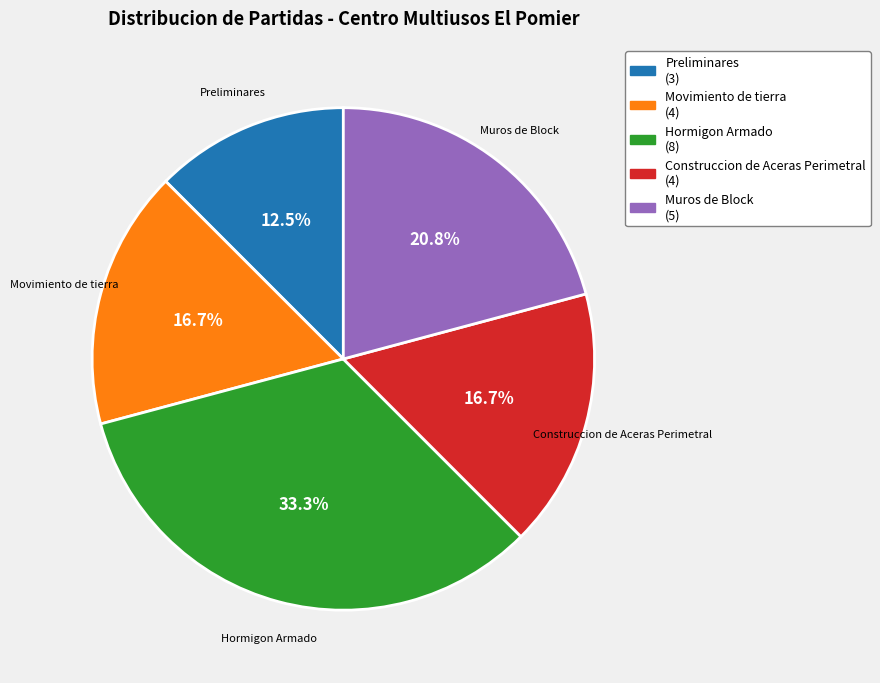

Which category has the smallest portion of the pie?

Preliminares